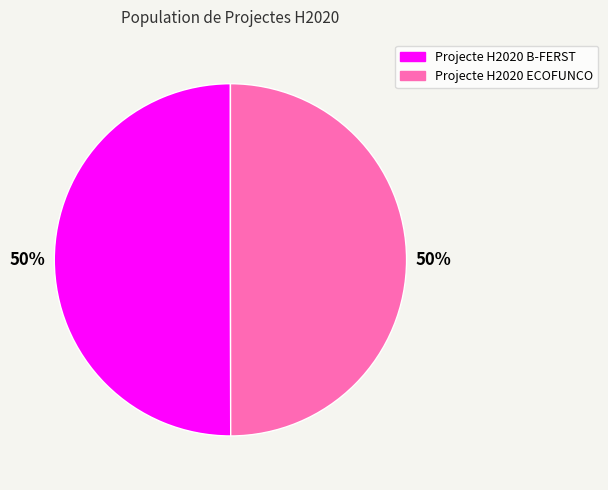

What is the ratio of the value at Projecte H2020 ECOFUNCO to the value at Projecte H2020 B-FERST?

1.0